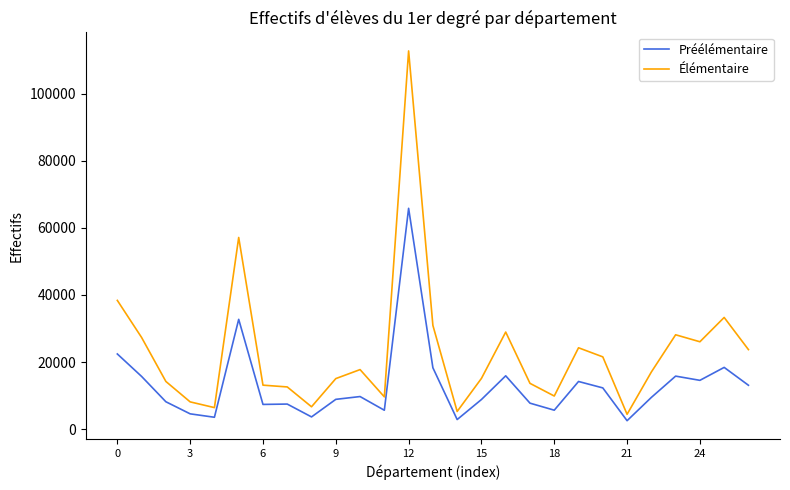

List the series in order of their peak value, lowest first.

Préélémentaire, Élémentaire